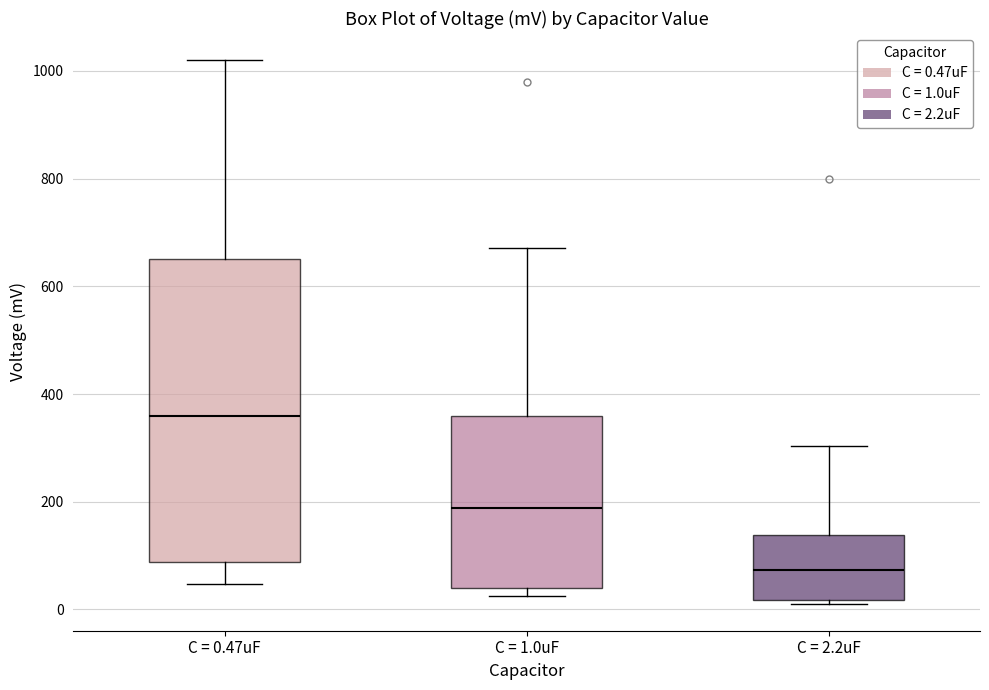

Reading left to right, read every box against the y-axis: the position of its median line, the range the box covers, and the ends of its whiskers. The values are not printed on the chart, so give them approximately, as read against the axis.

C = 0.47uF: median 360, box 80 to 660, whiskers 40 to 1020
C = 1.0uF: median 180, box 40 to 360, whiskers 20 to 680
C = 2.2uF: median 80, box 20 to 140, whiskers 20 (just below the box's lower edge) to 300